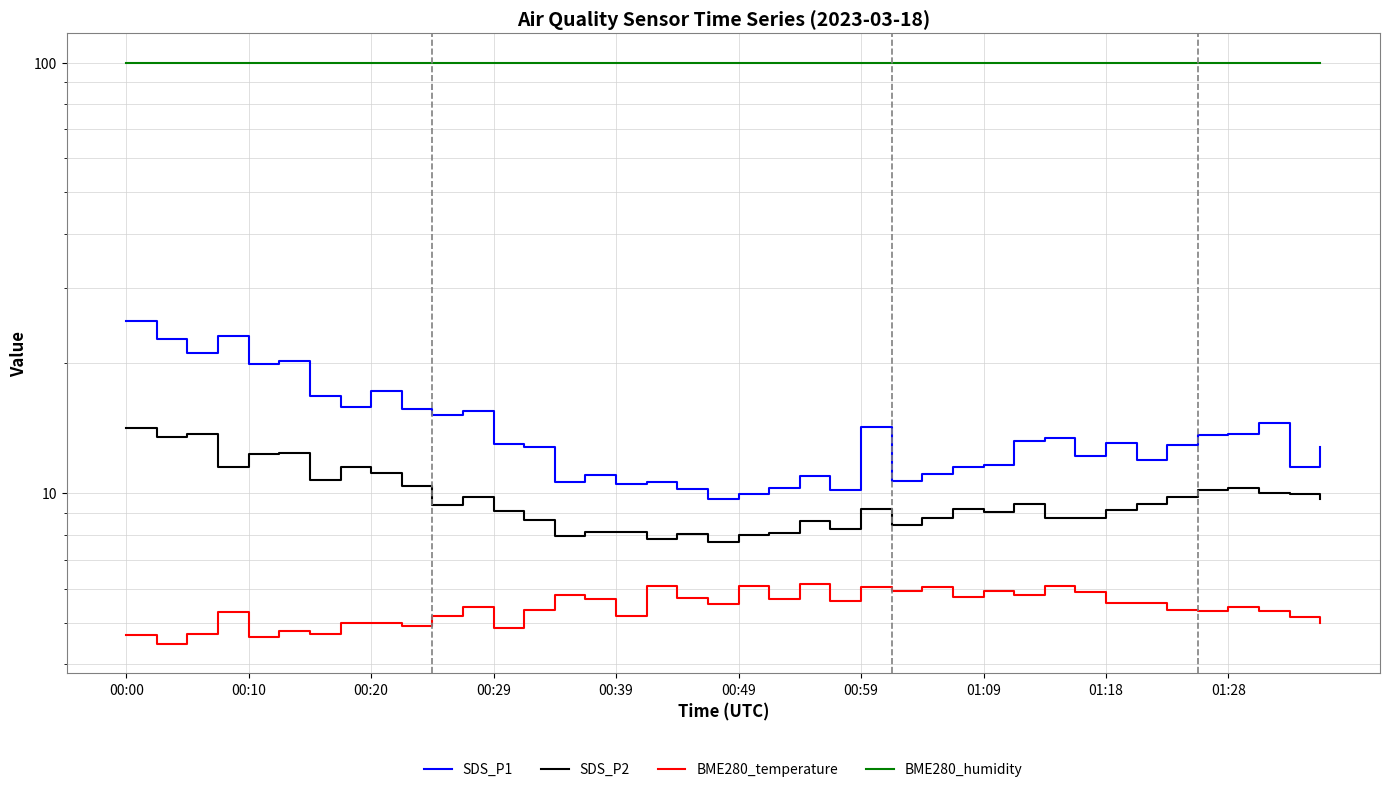

Reading left to right, extract all data points from this chart.

SDS_P1: 25.1	22.8	21.2	23.2	20.0	20.3	16.8	15.8	17.2	15.7	15.2	15.5	13.0	12.8	10.6	11.0	10.5	10.6	10.2	9.7	9.9	10.3	10.9	10.2	14.3	10.7	11.1	11.5	11.6	13.2	13.4	12.2	13.1	11.9	12.9	13.7	13.7	14.5	11.5	12.8
SDS_P2: 14.2	13.5	13.8	11.5	12.3	12.4	10.8	11.5	11.1	10.4	9.4	9.8	9.1	8.7	8.0	8.1	8.1	7.8	8.1	7.7	8.0	8.1	8.6	8.2	9.2	8.4	8.8	9.2	9.1	9.4	8.8	8.8	9.1	9.4	9.8	10.2	10.2	10.0	9.9	9.7
BME280_temperature: 4.7	4.5	4.7	5.3	4.6	4.8	4.7	5.0	5.0	4.9	5.2	5.4	4.8	5.3	5.8	5.7	5.2	6.1	5.7	5.5	6.1	5.7	6.2	5.6	6.0	5.9	6.0	5.8	5.9	5.8	6.1	5.9	5.6	5.5	5.3	5.3	5.4	5.3	5.2	5.0
BME280_humidity: 100.0	100.0	100.0	100.0	100.0	100.0	100.0	100.0	100.0	100.0	100.0	100.0	100.0	100.0	100.0	100.0	100.0	100.0	100.0	100.0	100.0	100.0	100.0	100.0	100.0	100.0	100.0	100.0	100.0	100.0	100.0	100.0	100.0	100.0	100.0	100.0	100.0	100.0	100.0	100.0